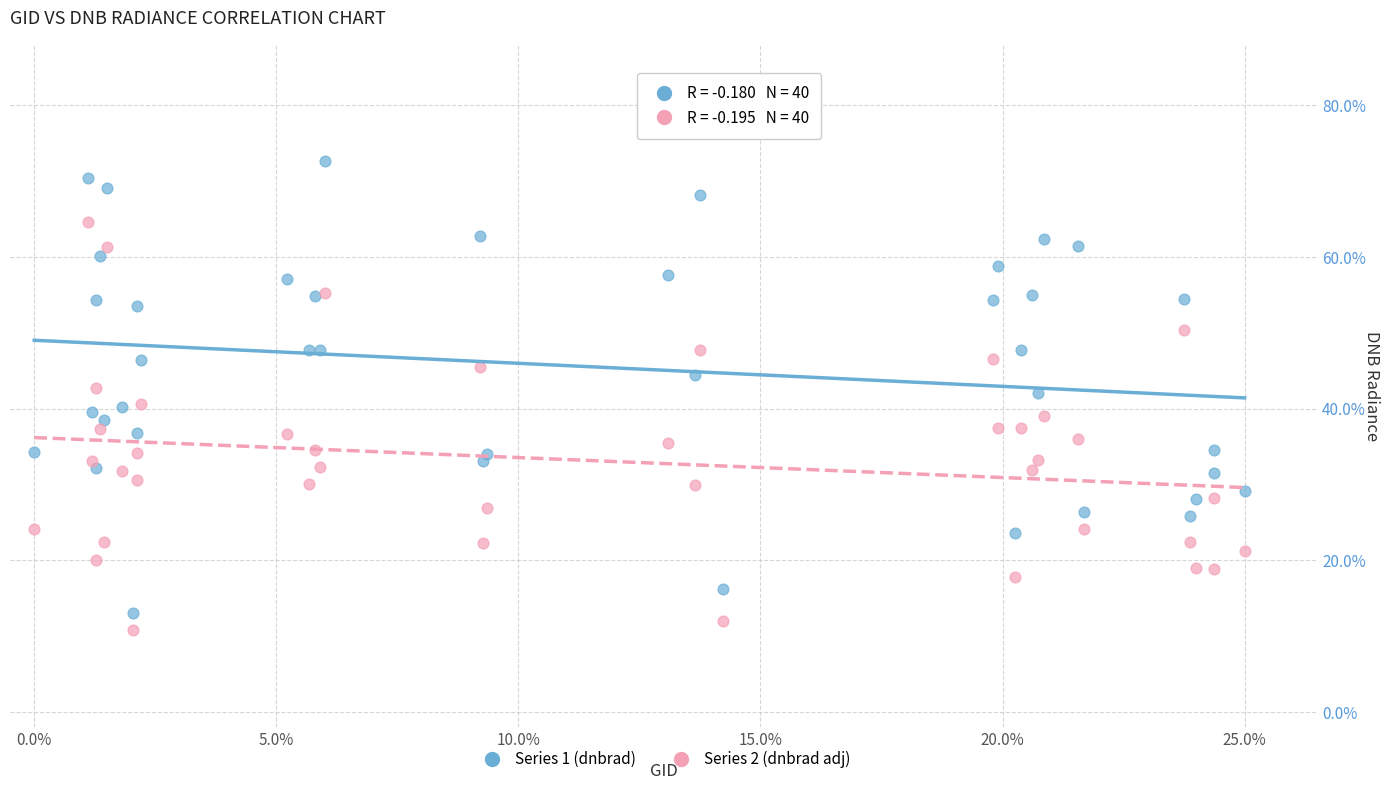

Which series has the widest spread of Y values?

Series 1 (dnbrad)